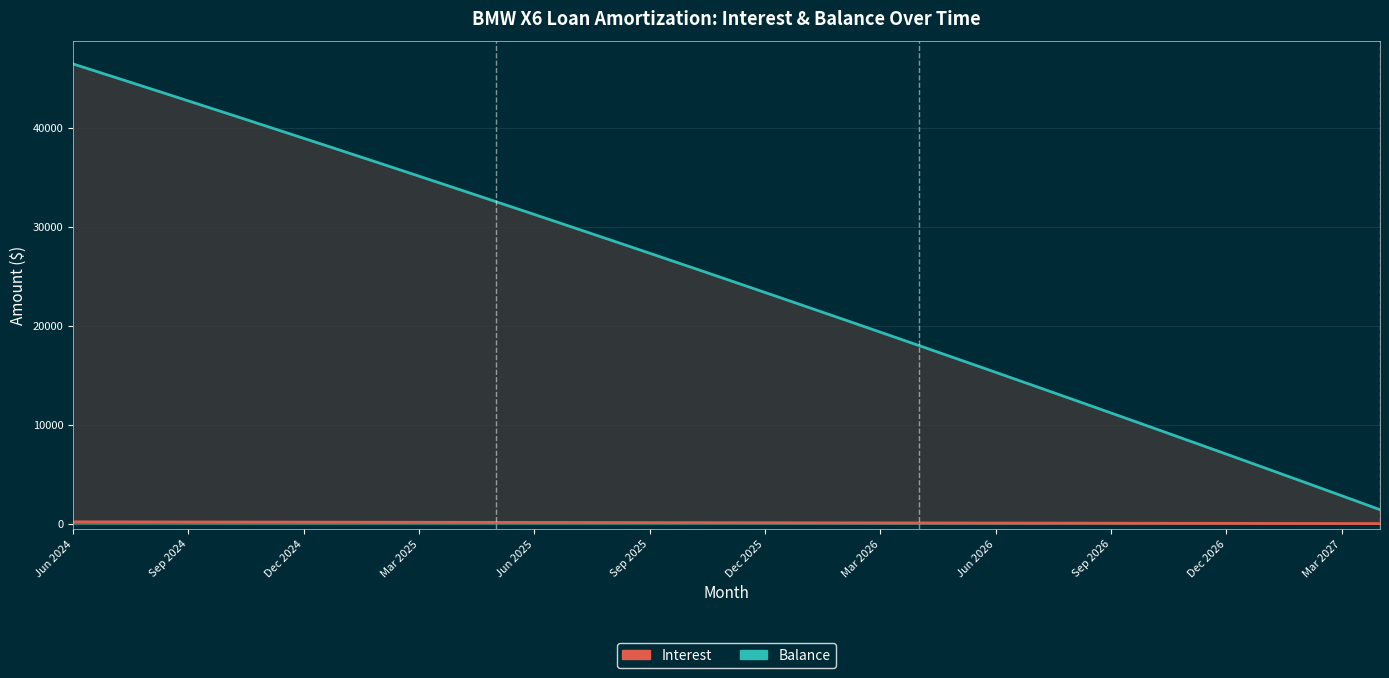

Which has a higher value, Sep 2024 or Mar 2027?

Sep 2024